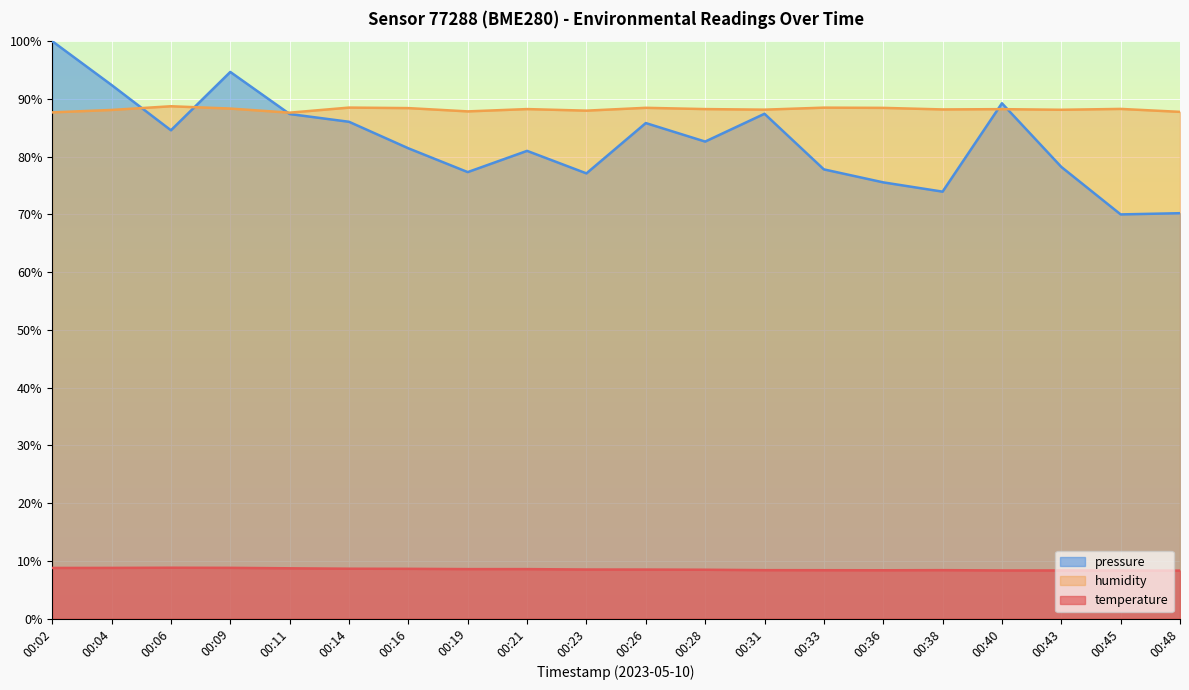

Reading left to right, what are all the values shown in this chart?

temperature: 8.8	8.8	8.8	8.8	8.7	8.6	8.6	8.6	8.6	8.5	8.5	8.5	8.4	8.4	8.4	8.4	8.3	8.3	8.3	8.3
humidity: 87.7	88.1	88.7	88.3	87.6	88.5	88.4	87.8	88.2	88.0	88.5	88.2	88.1	88.5	88.5	88.2	88.2	88.1	88.3	87.8
pressure_norm: 100.0	92.4	84.6	94.7	87.4	86.0	81.4	77.3	81.0	77.1	85.8	82.6	87.4	77.8	75.6	73.9	89.2	78.2	70.0	70.2